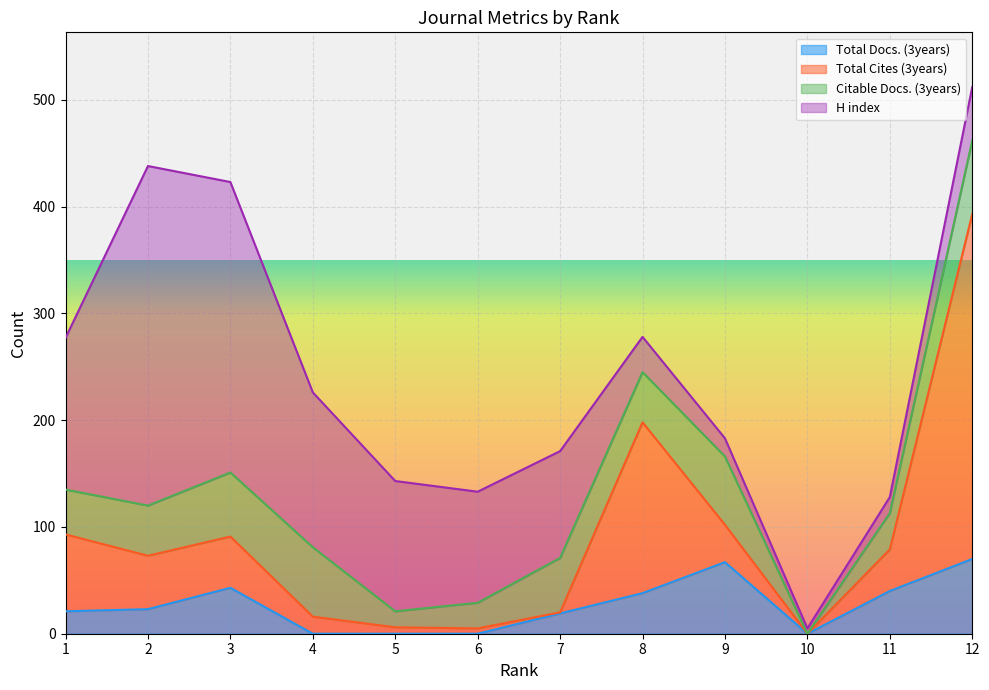

Which series has the largest range (max minus min)?

Total Cites (3years)